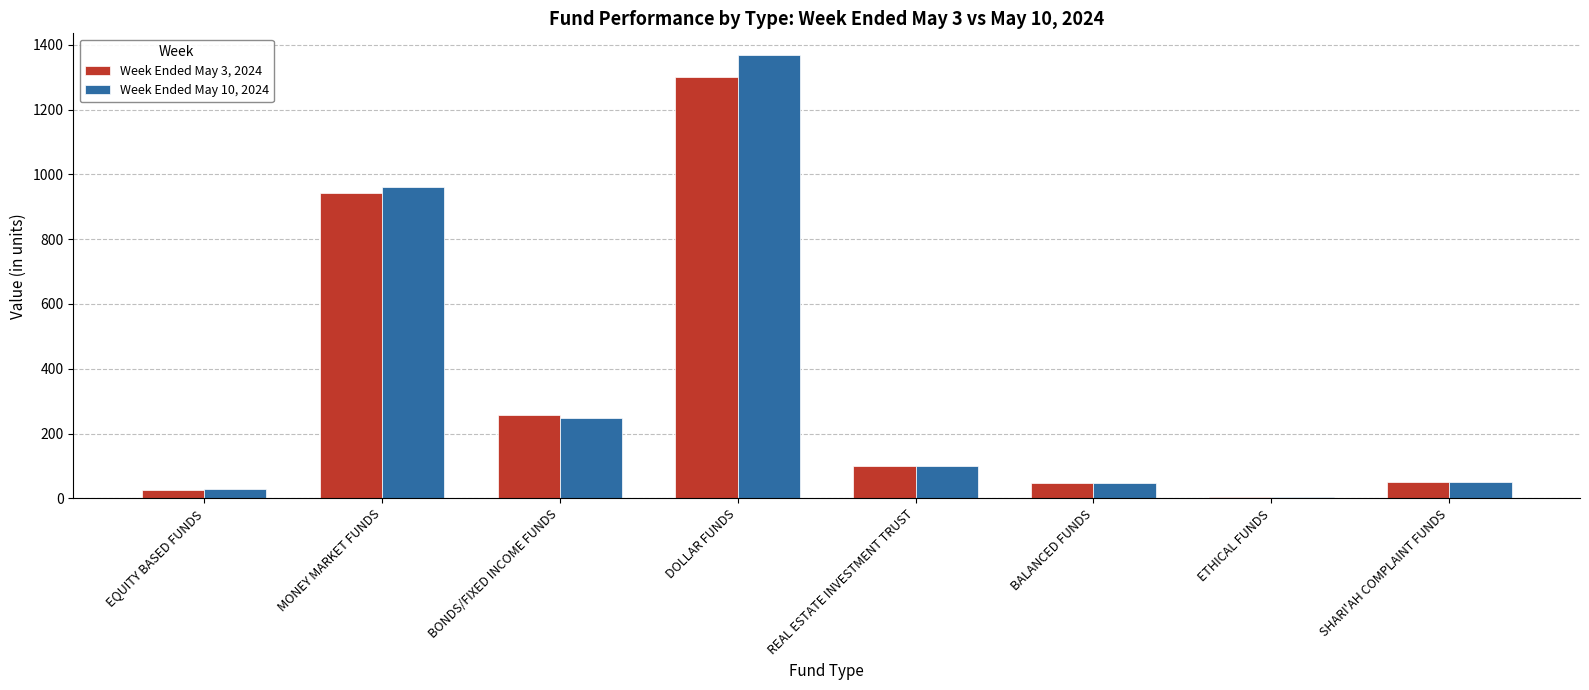

At which category is the sum across all series the highest?

DOLLAR FUNDS